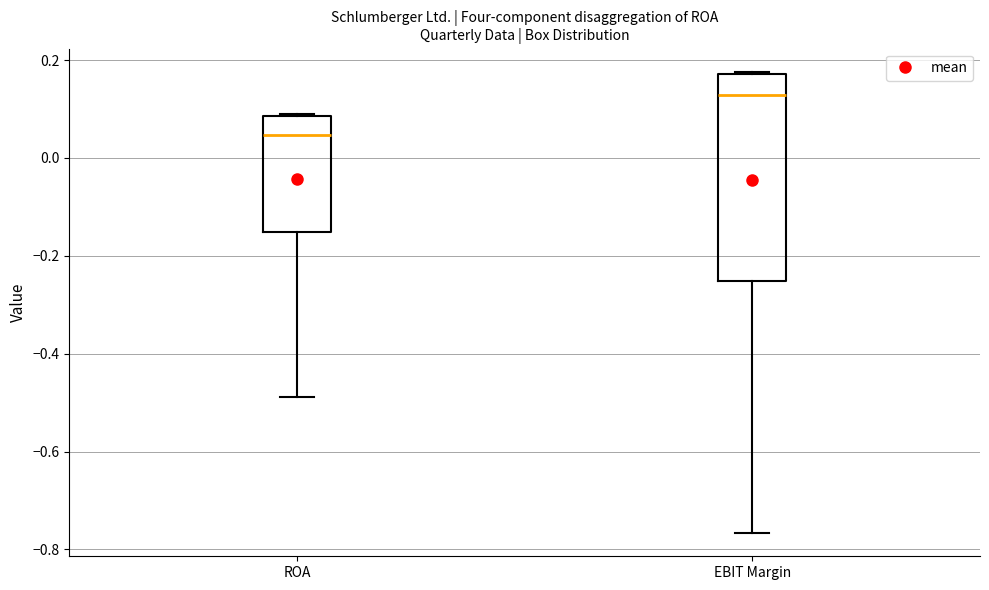

Reading left to right, transcribe this box plot: for each box, give where its median line is, the range the box spans, and where its two whiskers end, as read against the y-axis. The values are not printed on the chart, so give them approximately, as read against the axis.

ROA: median 0.04, box -0.16 to 0.08, whiskers -0.48 to 0.10
EBIT Margin: median 0.12, box -0.26 to 0.18, whiskers -0.76 to 0.18